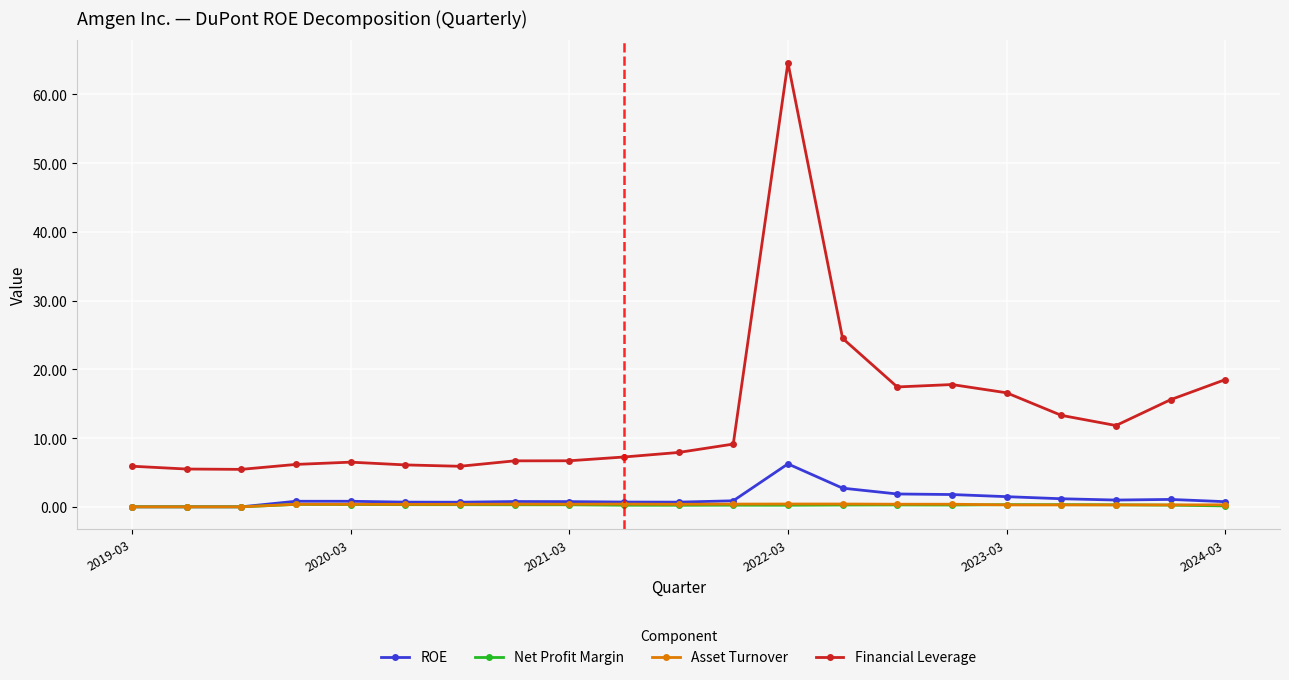

What is the difference between the maximum and second lowest values in the Financial Leverage series?

59.1